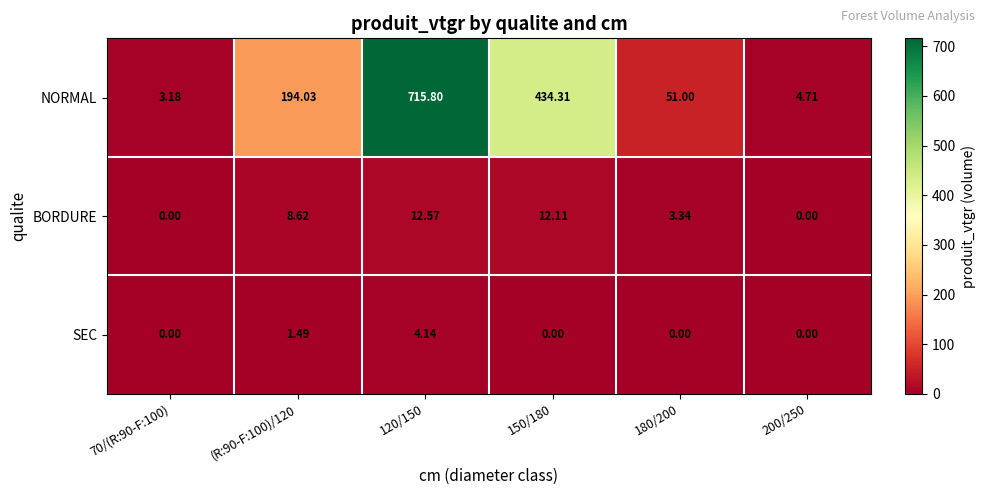

What is the difference between the highest and lowest values at (R:90-F:100)/120?

192.5